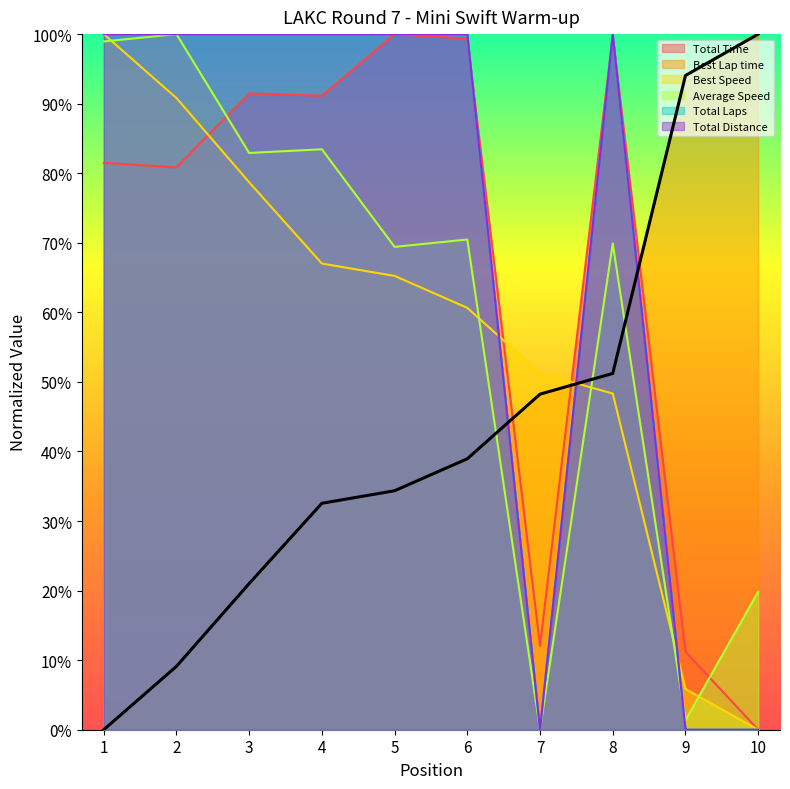

At how many categories does at least one series exceed 68?

9